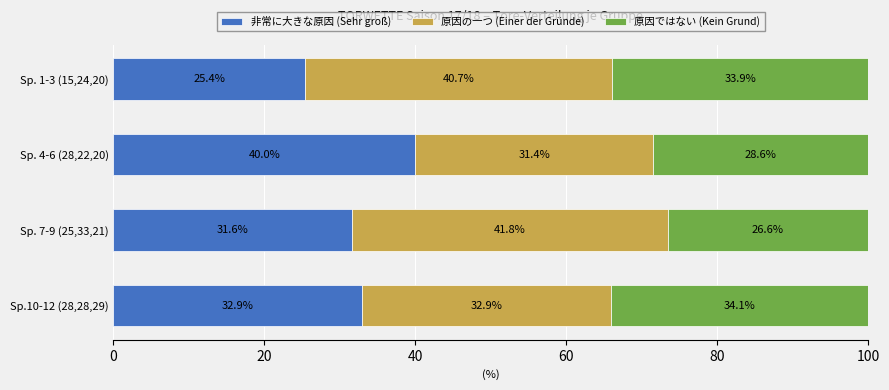

What is the total value across all series at Sp. 1-3 (15,24,20)?

100.0